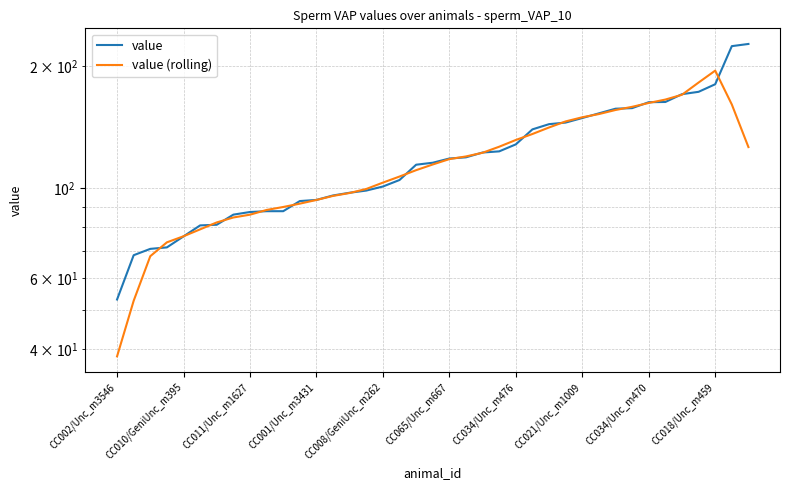

What is the difference between the maximum and minimum values in the value series?

173.7